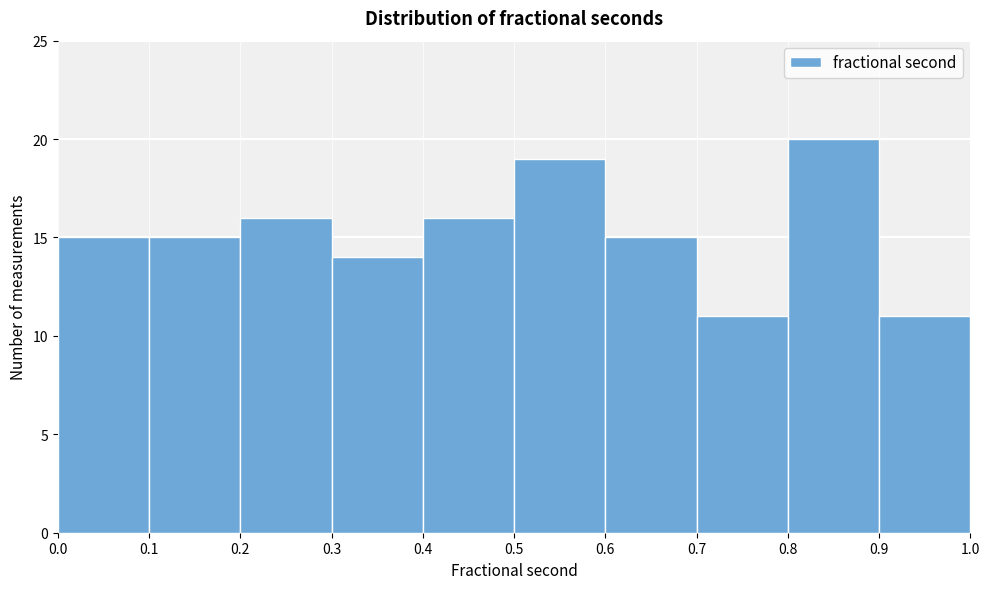

Over which range of the x-axis is the bar tallest?

0.8 to 0.9